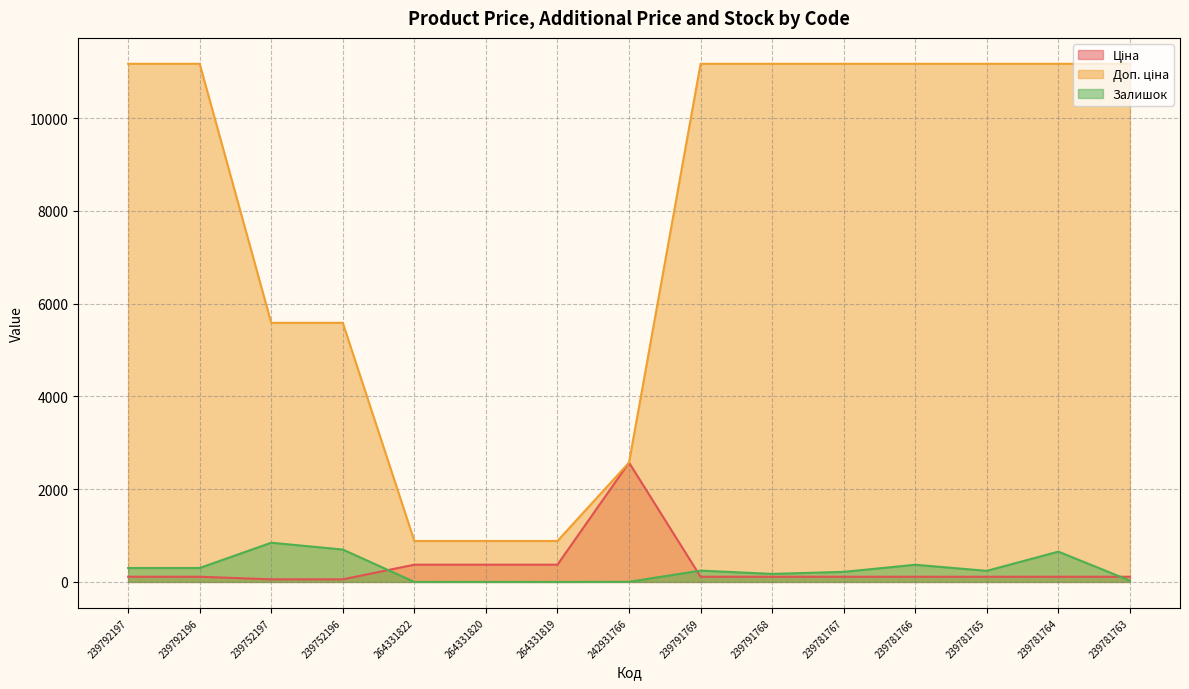

Does the chart display data point markers on the line(s)?

No